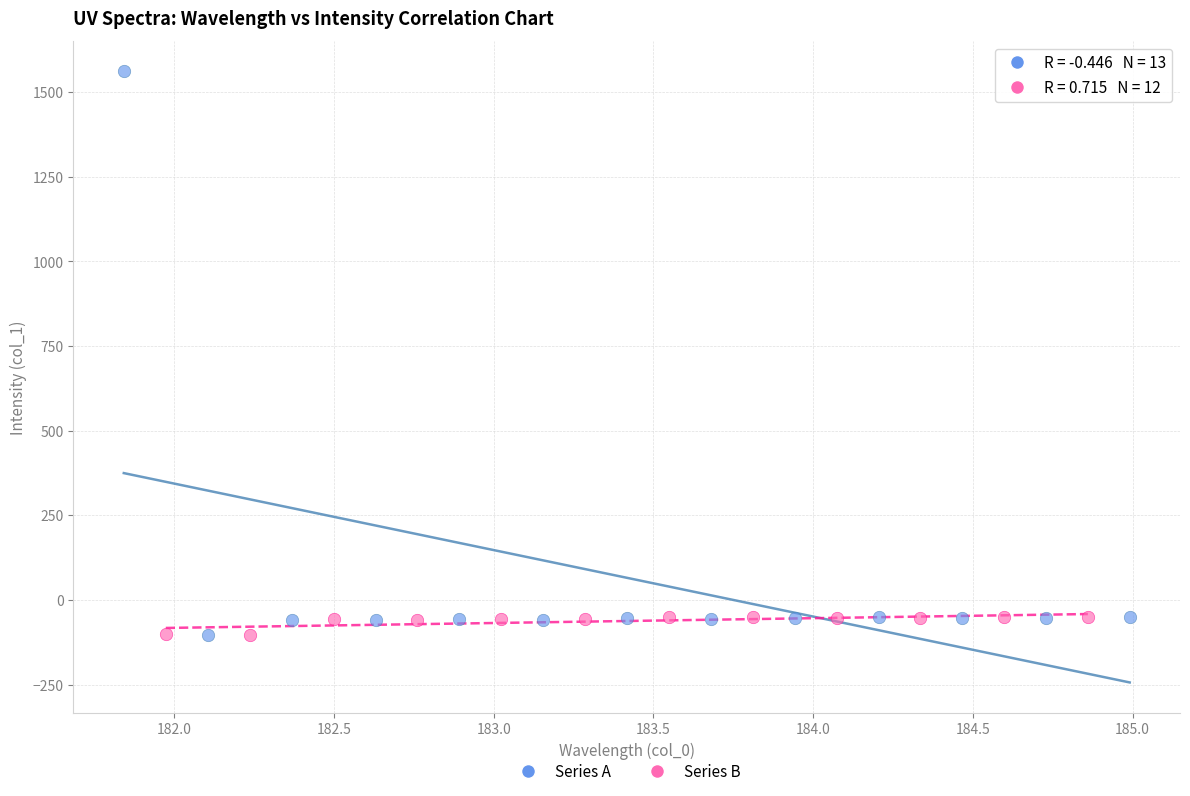

Which series has the largest Y range (max minus min)?

Series A